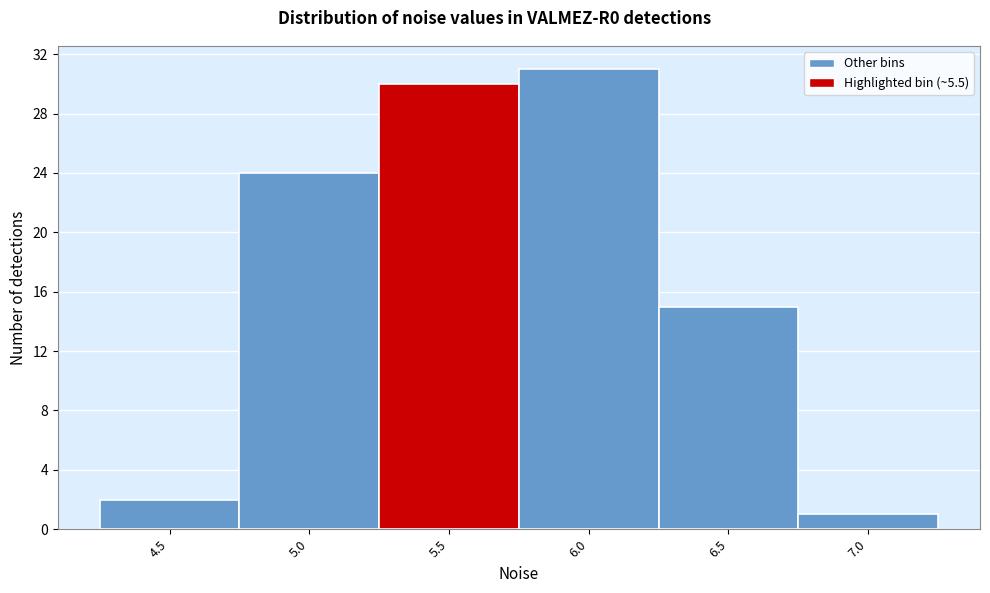

Reading right to left, list all the values displayed in this chart.

7.0=1	6.5=15	6.0=31	5.5=30	5.0=24	4.5=2